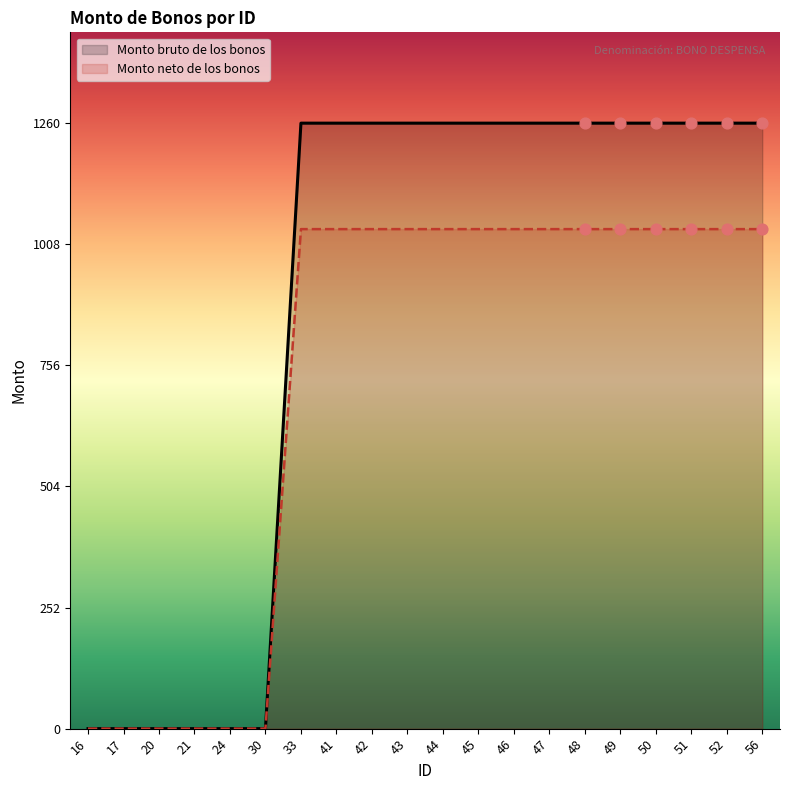

Which series contains the highest Y value?

Monto bruto de los bonos